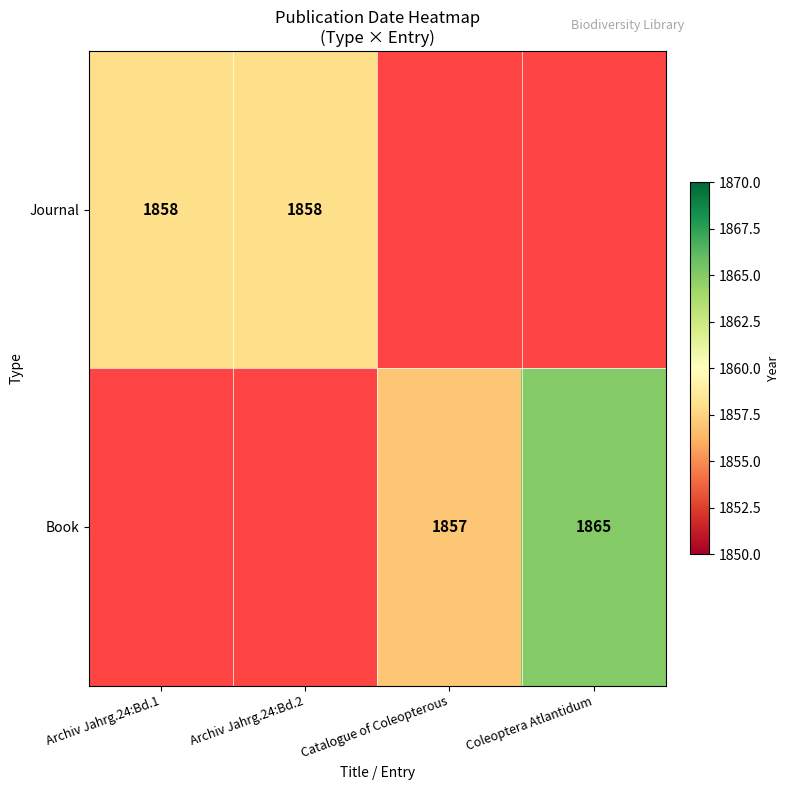

What is the sum of the Book values at Coleoptera Atlantidum and Catalogue of Coleopterous?

3722